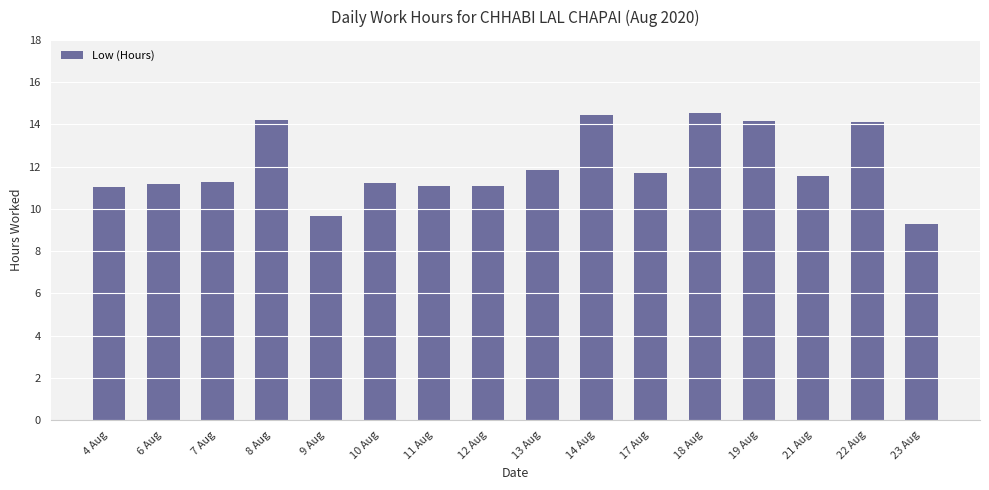

Between 11 Aug and 17 Aug, which is larger?

17 Aug